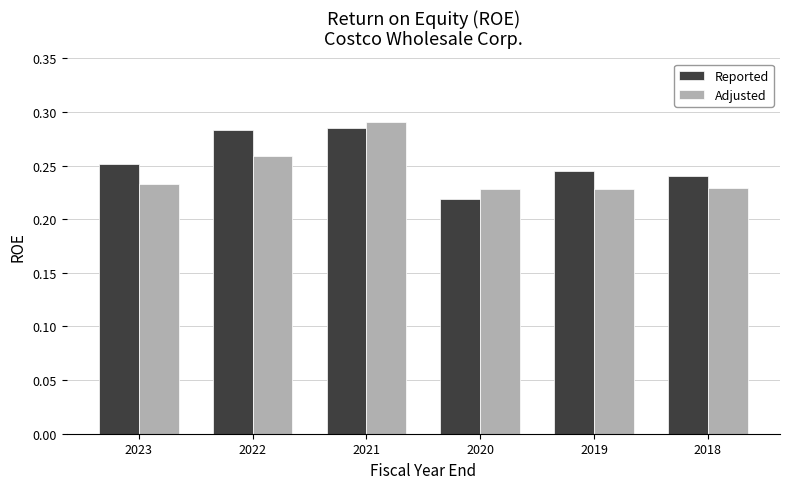

Between 2020 and 2019, which series saw the biggest shift?

Reported